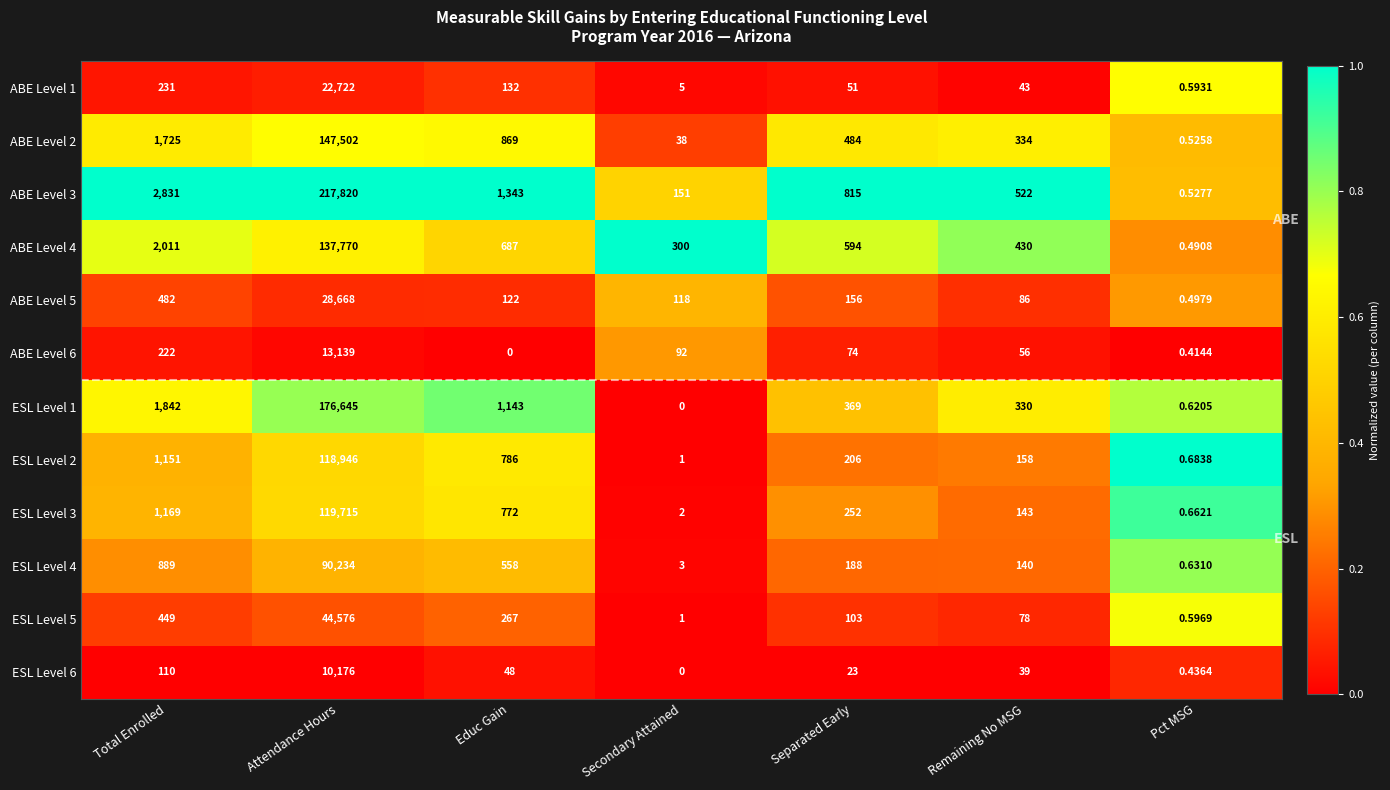

At which category is the sum across all series the highest?

Attendance Hours